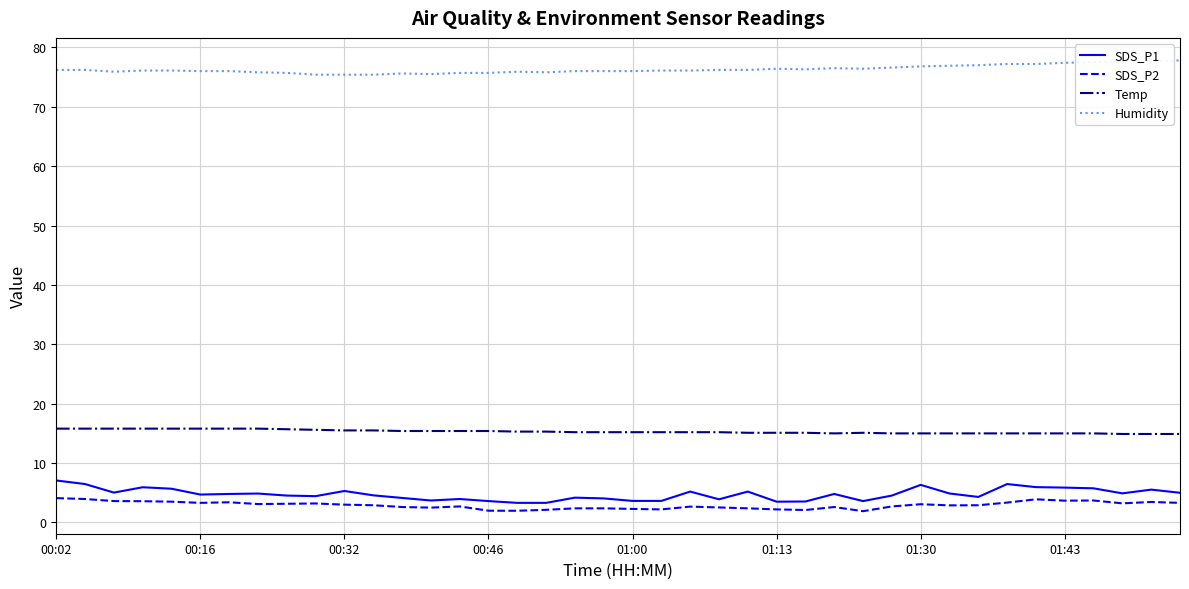

Count the number of categories in the chart.

40